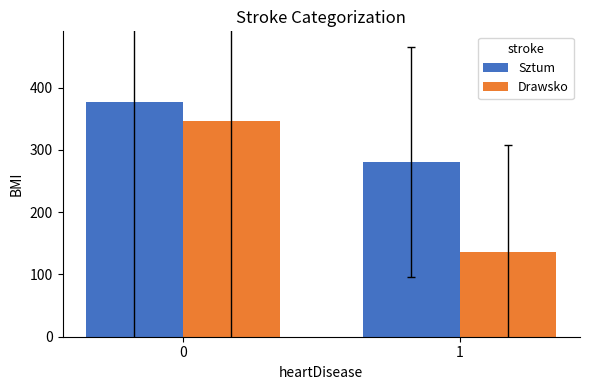

True or false: Sztum has a value of 377.1 at 0.

True